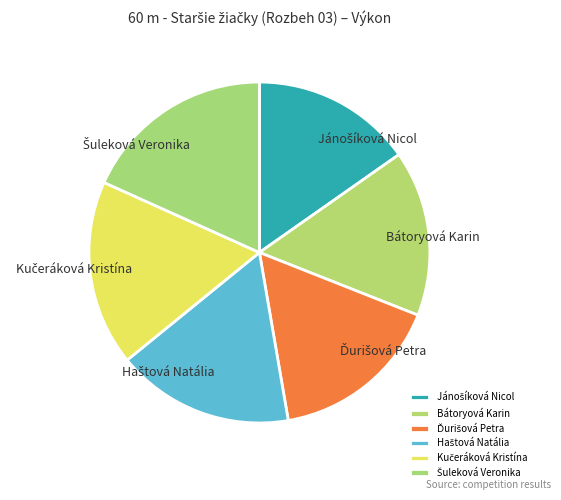

Is there a majority slice in this chart?

No